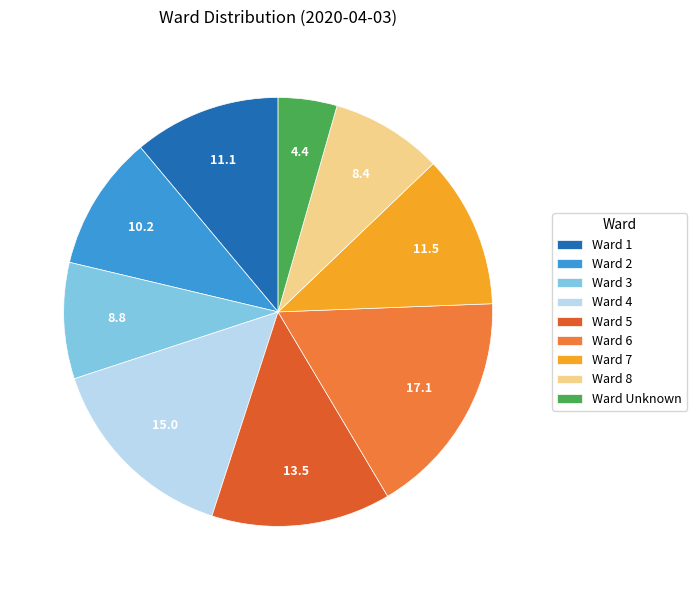

What is the smallest slice in the pie chart?

Ward Unknown